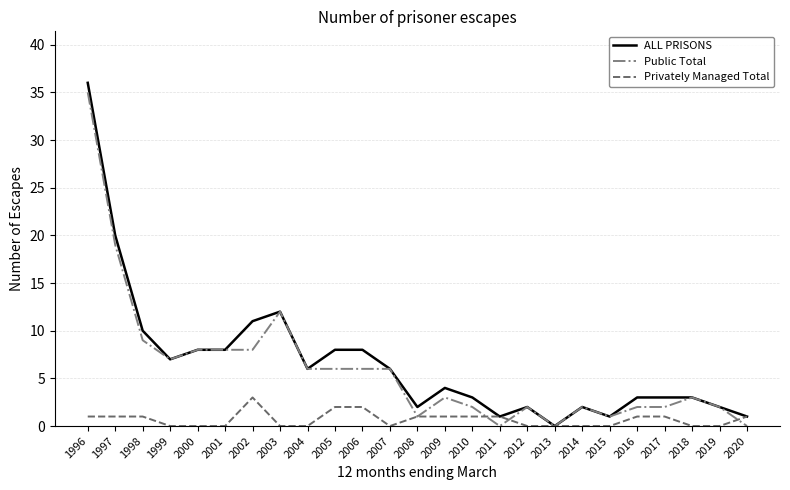

How many lines are shown in the chart?

3